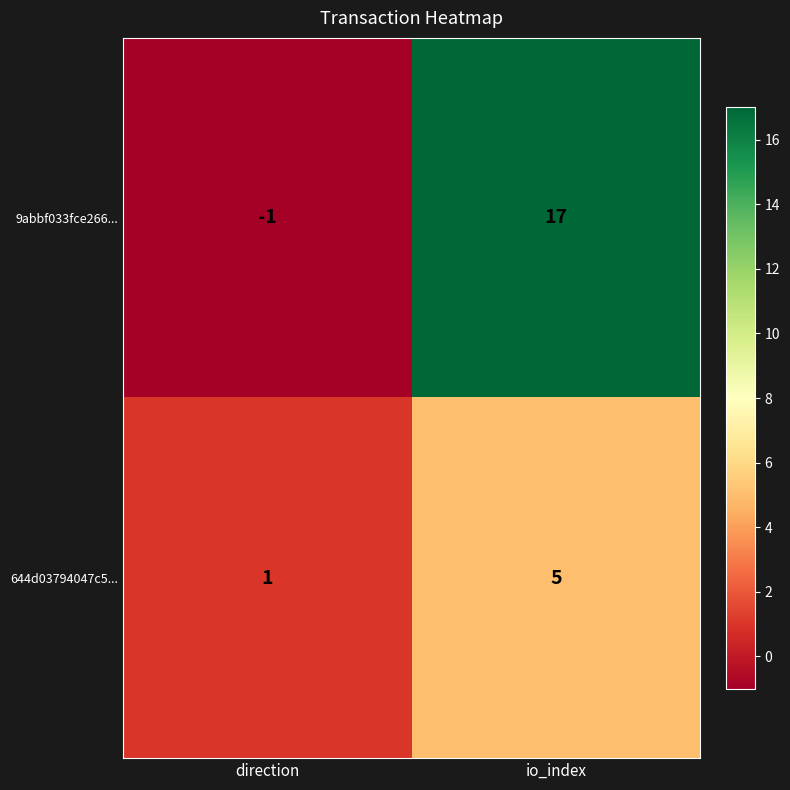

What is the maximum value shown in the chart?

17